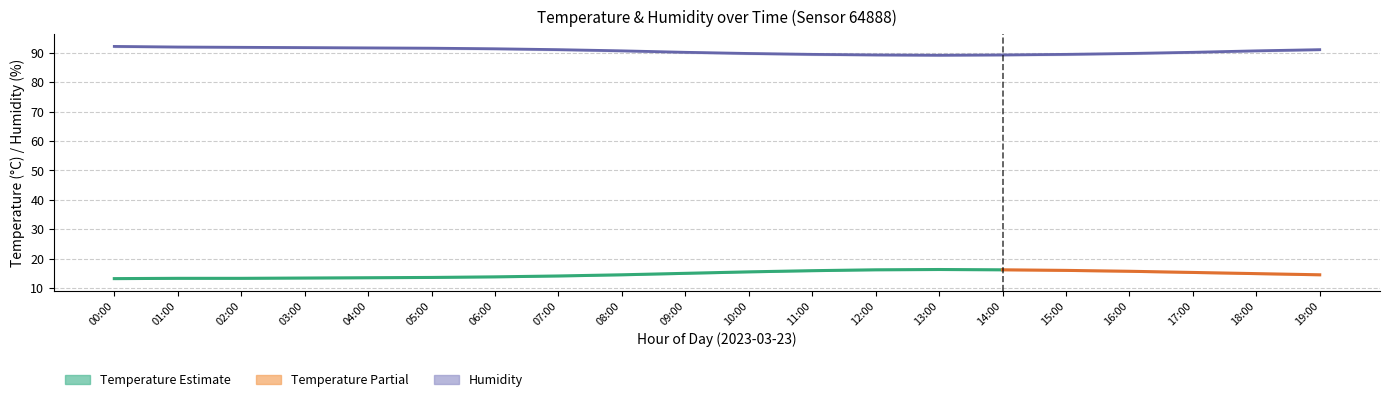

The humidity_lo series shows 152.7 at 07:00. True or false?

False